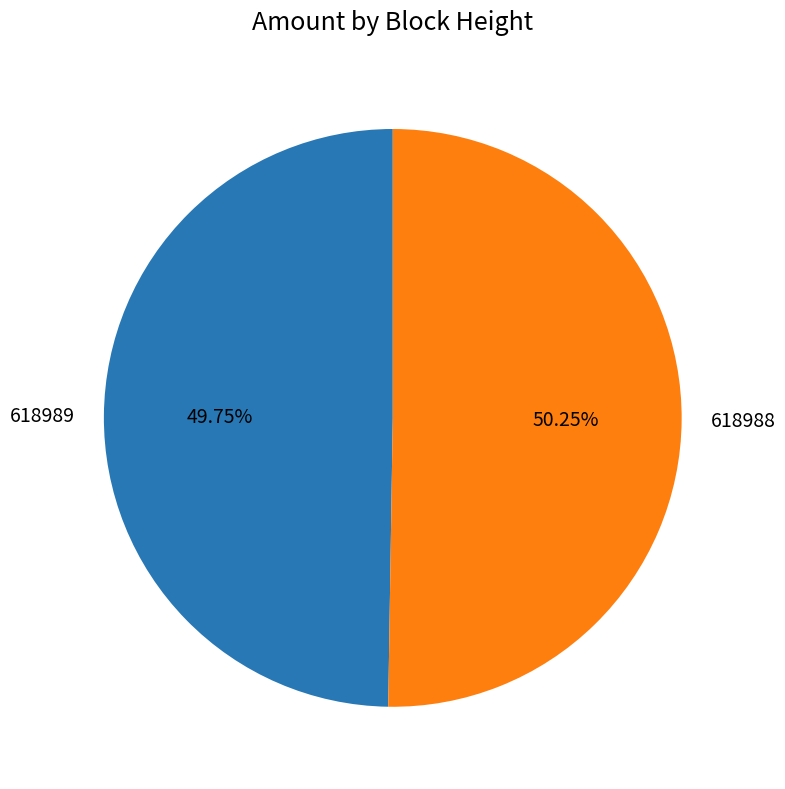

Is the sum of 618989 and 618988 greater than half?

Yes